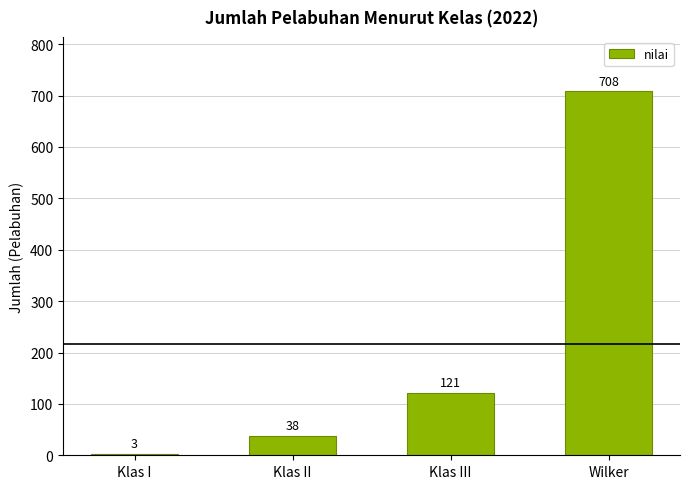

Which category has the lowest value across all series?

Klas I